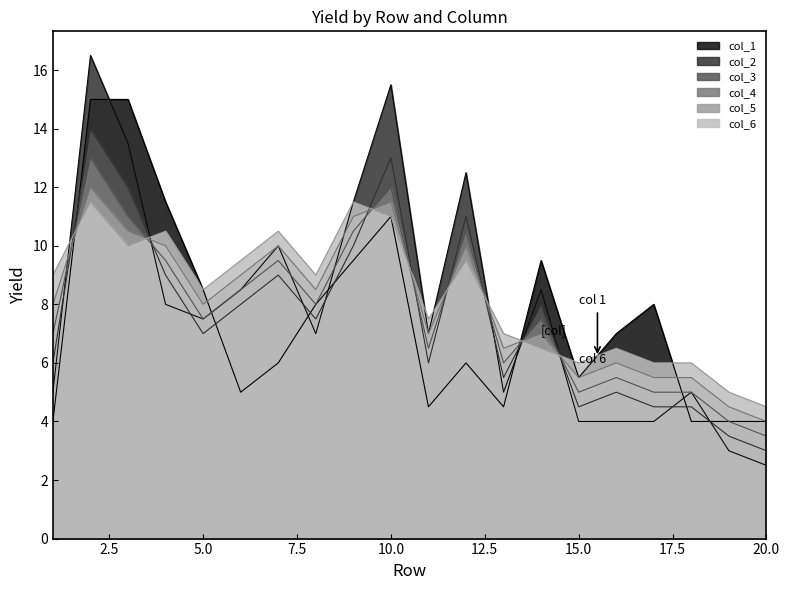

What is the value of the col_2 point at the 15th from the left?

4.0